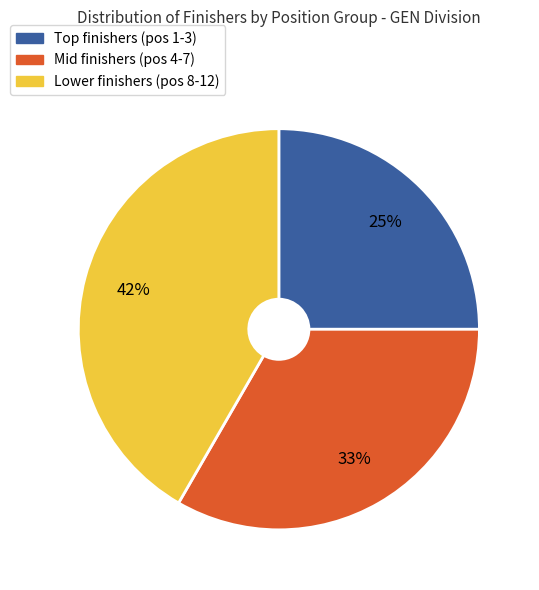

Is there a majority slice in this chart?

No